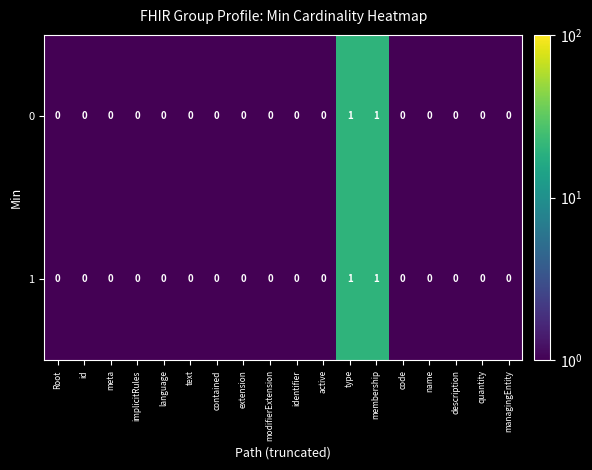

The value of 0 at name is 0. True or false?

True